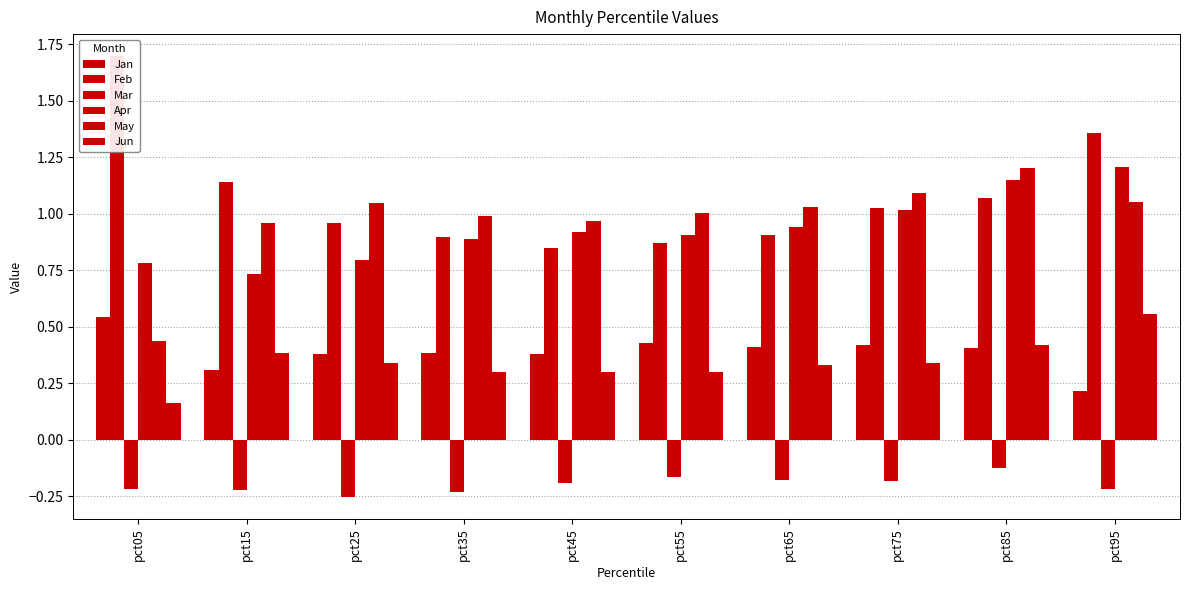

Which series has the largest range (max minus min)?

Feb